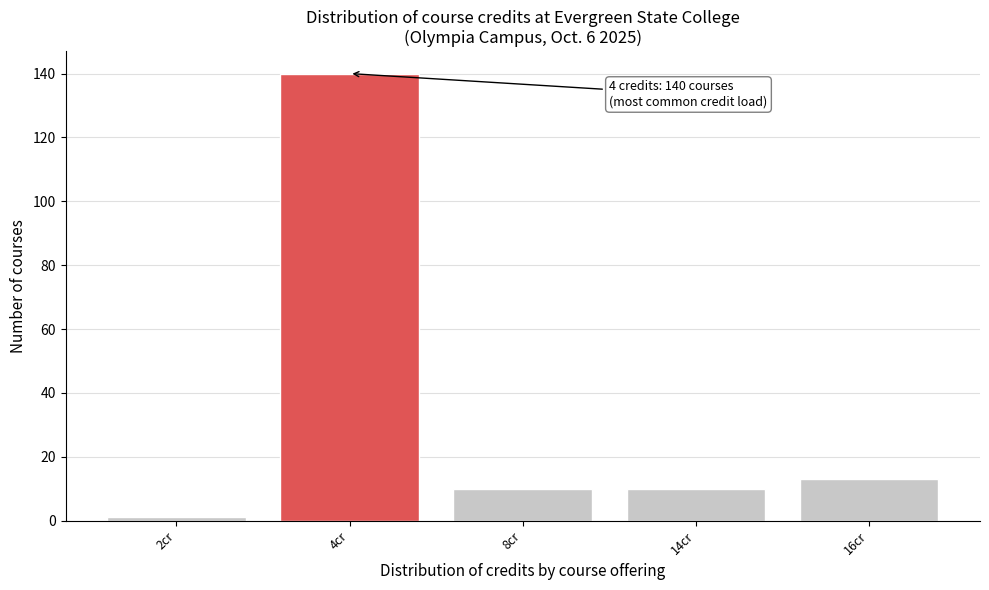

Reading right to left, extract all data points from this chart.

13	10	10	140	1